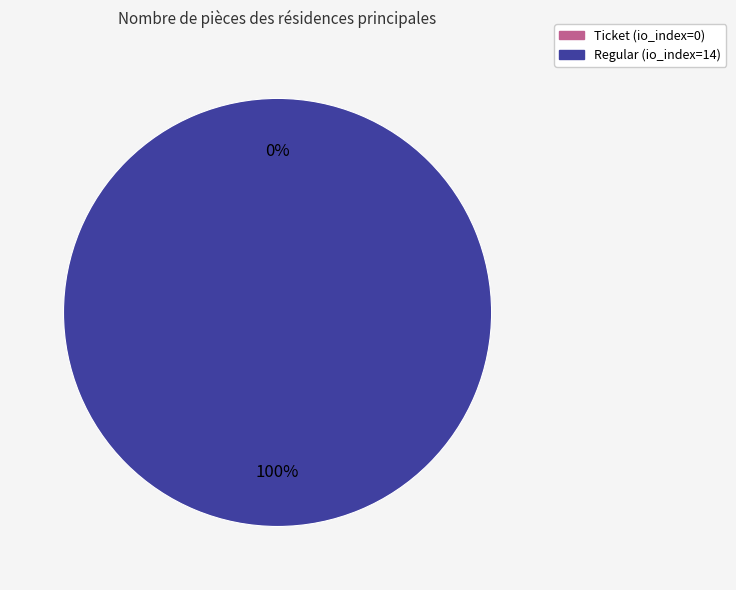

What is the change in value from Ticket (io_index=0) to Regular (io_index=14)?

+14